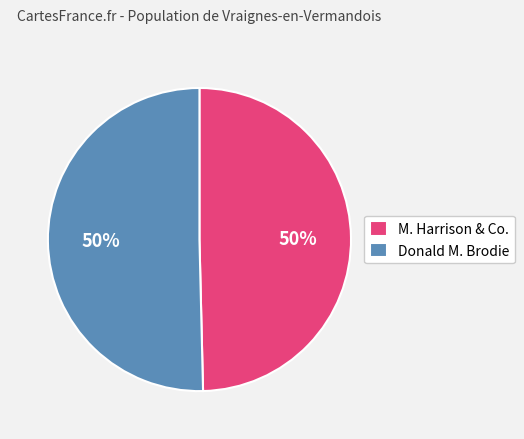

To the nearest percent, what is the combined percentage of M. Harrison & Co. and Donald M. Brodie?

100%